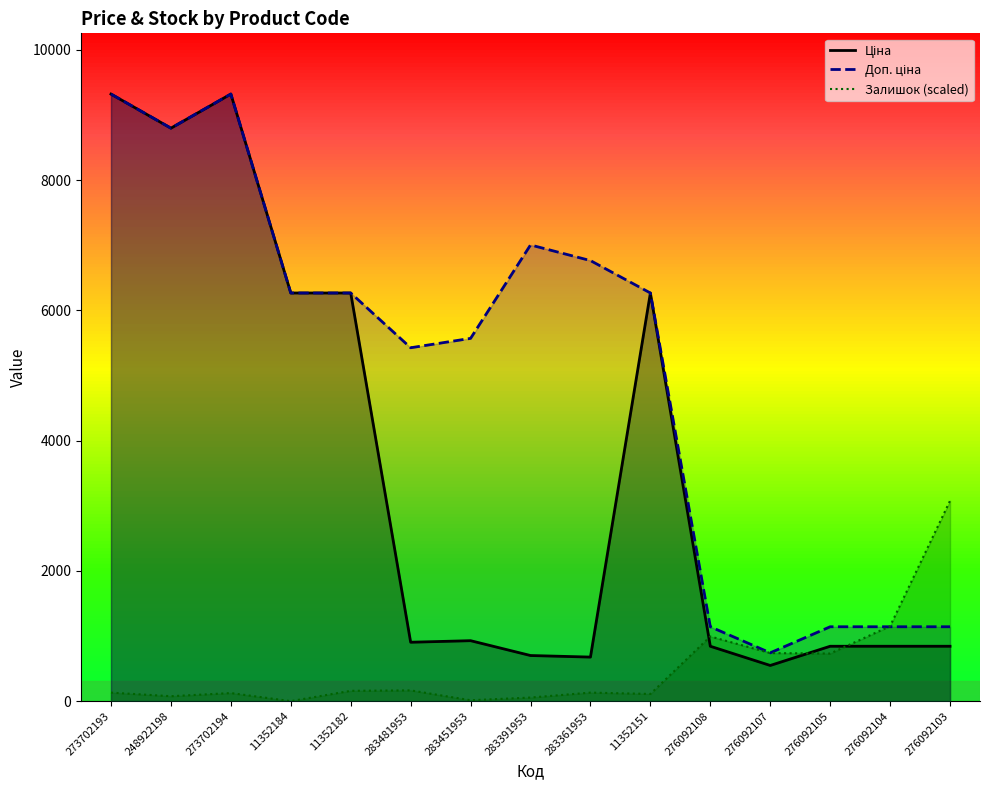

True or false: Залишок and Доп. ціна cross at least once.

True